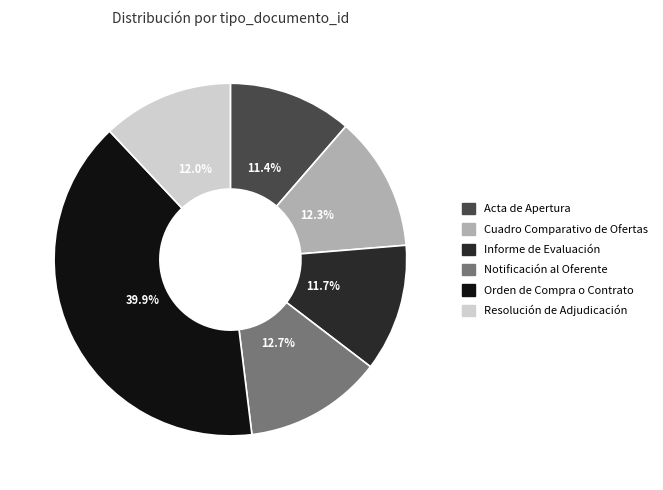

The Notificación al Oferente slice represents 13% of the pie. True or false?

True